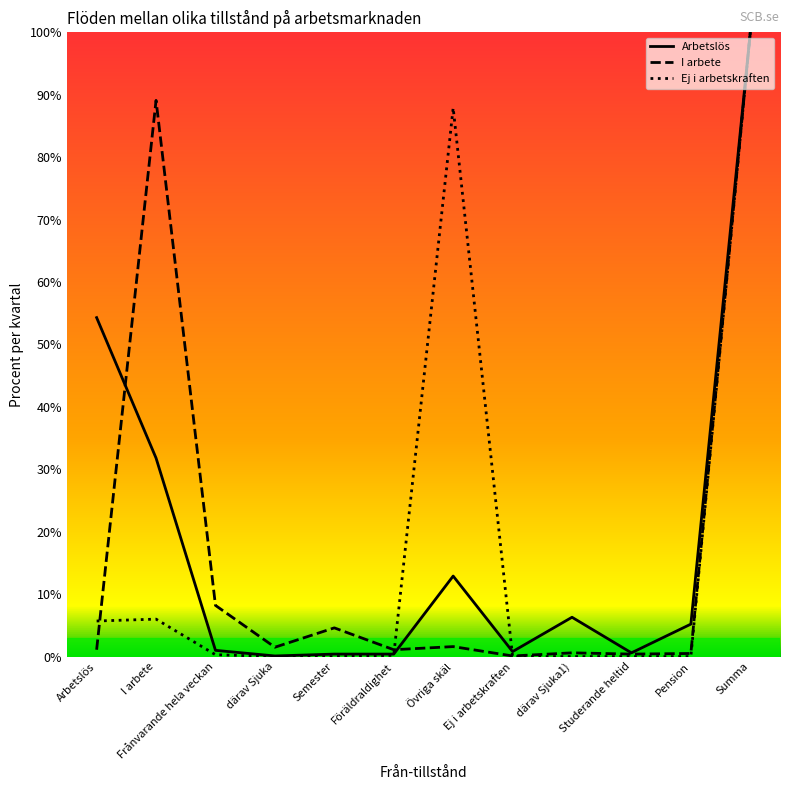

What is the highest value of the Ej i arbetskraften series?

100.0